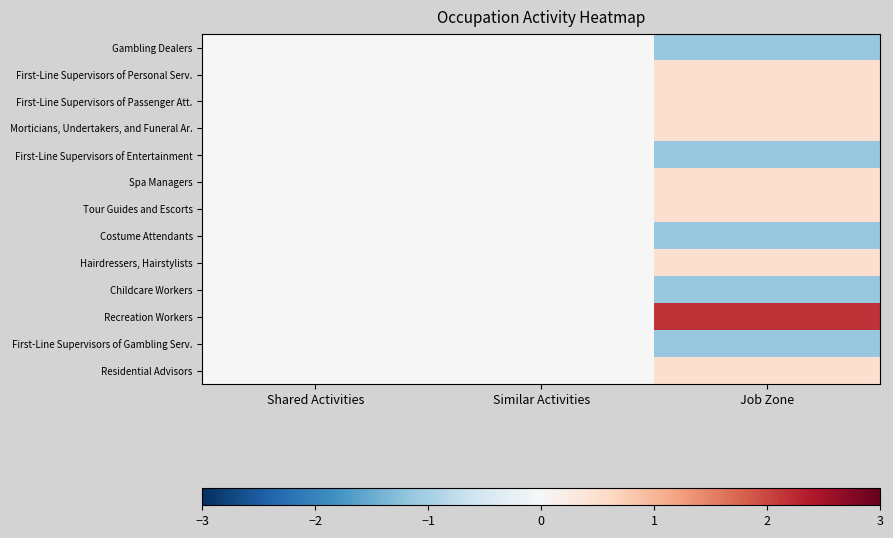

Reading left to right, transcribe all the data shown in this chart.

Gambling Dealers: Shared Activities=0.0	Similar Activities=0.0	Job Zone=-1.1
First-Line Supervisors of Personal Serv.: Shared Activities=0.0	Similar Activities=0.0	Job Zone=0.5
First-Line Supervisors of Passenger Att.: Shared Activities=0.0	Similar Activities=0.0	Job Zone=0.5
Morticians, Undertakers, and Funeral Ar.: Shared Activities=0.0	Similar Activities=0.0	Job Zone=0.5
First-Line Supervisors of Entertainment: Shared Activities=0.0	Similar Activities=0.0	Job Zone=-1.1
Spa Managers: Shared Activities=0.0	Similar Activities=0.0	Job Zone=0.5
Tour Guides and Escorts: Shared Activities=0.0	Similar Activities=0.0	Job Zone=0.5
Costume Attendants: Shared Activities=0.0	Similar Activities=0.0	Job Zone=-1.1
Hairdressers, Hairstylists: Shared Activities=0.0	Similar Activities=0.0	Job Zone=0.5
Childcare Workers: Shared Activities=0.0	Similar Activities=0.0	Job Zone=-1.1
Recreation Workers: Shared Activities=0.0	Similar Activities=0.0	Job Zone=2.2
First-Line Supervisors of Gambling Serv.: Shared Activities=0.0	Similar Activities=0.0	Job Zone=-1.1
Residential Advisors: Shared Activities=0.0	Similar Activities=0.0	Job Zone=0.5